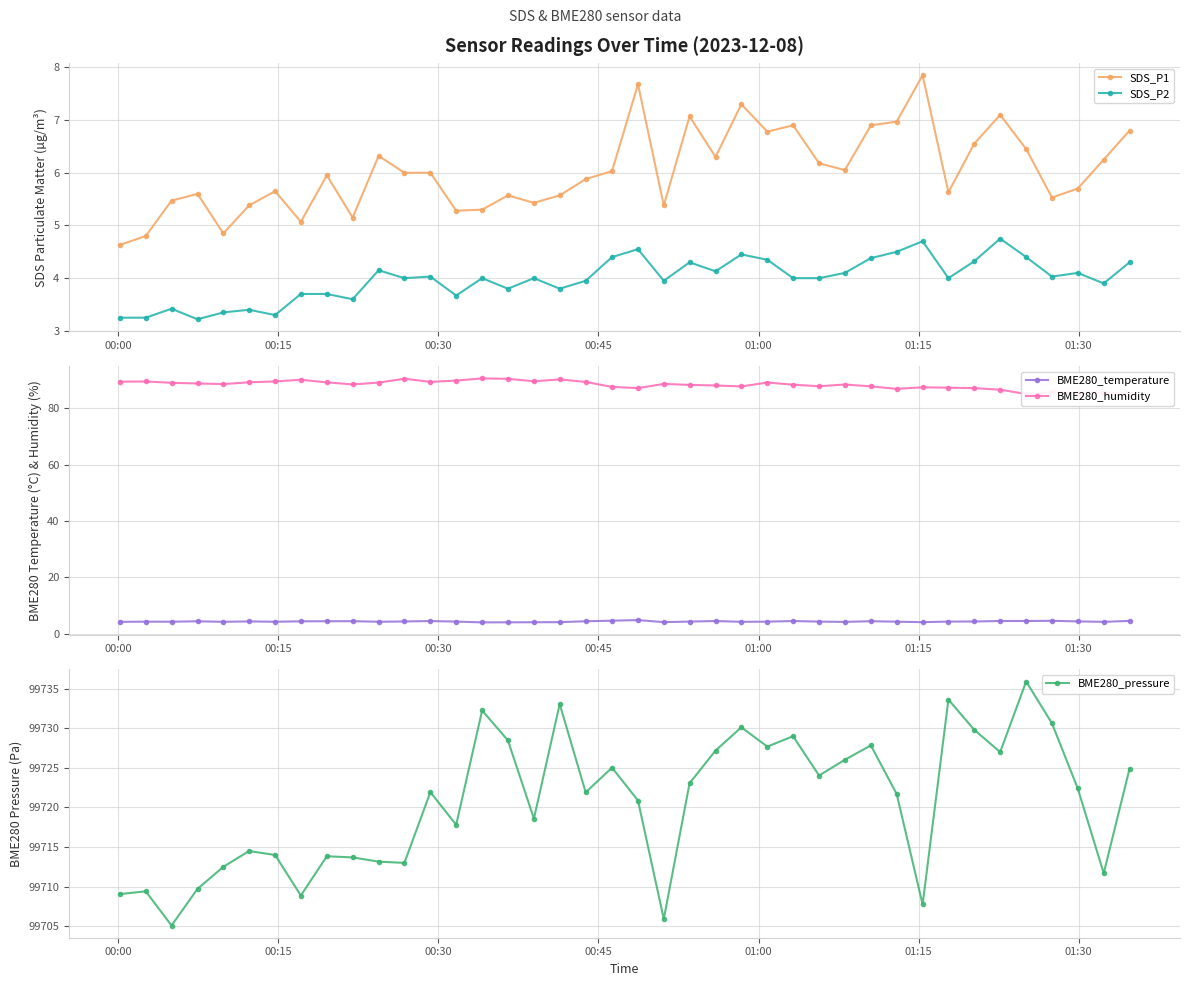

True or false: SDS_P2 and SDS_P1 cross at least once.

False